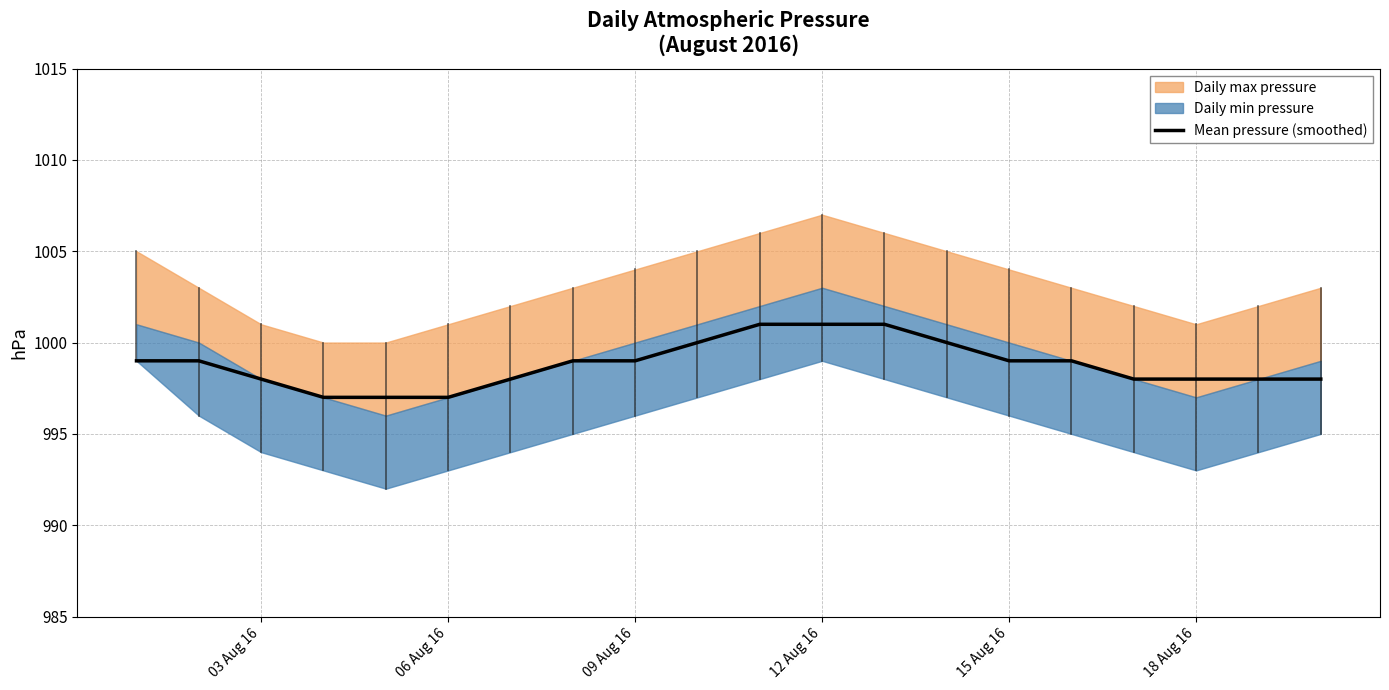

Reading right to left, transcribe all the data shown in this chart.

998	998	998	998	999	999	1000	1001	1001	1001	1000	999	999	998	997	997	997	998	999	999